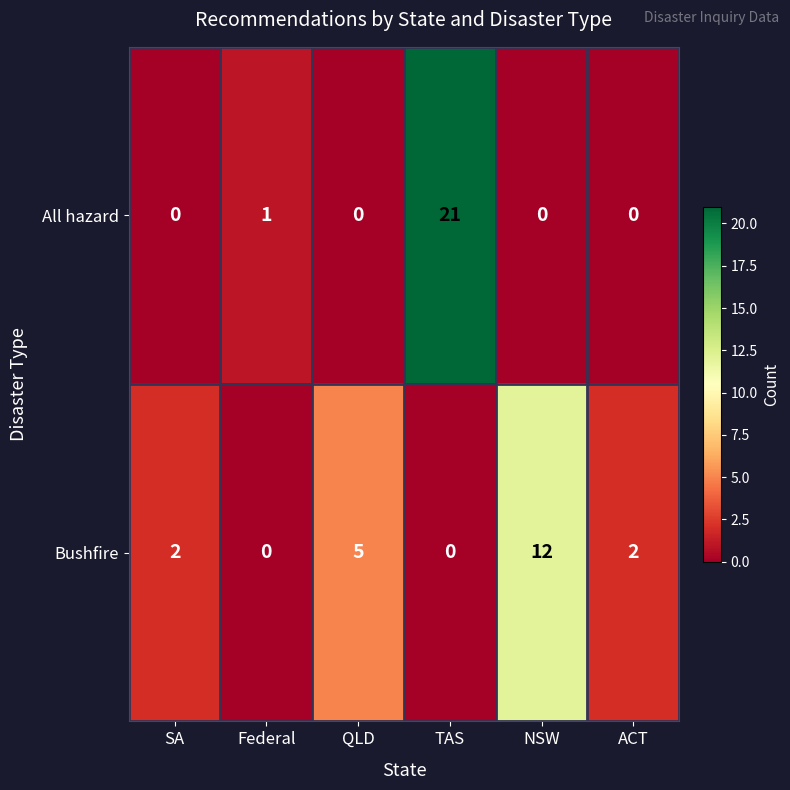

What is the difference between the maximum and minimum values in the All hazard series?

21